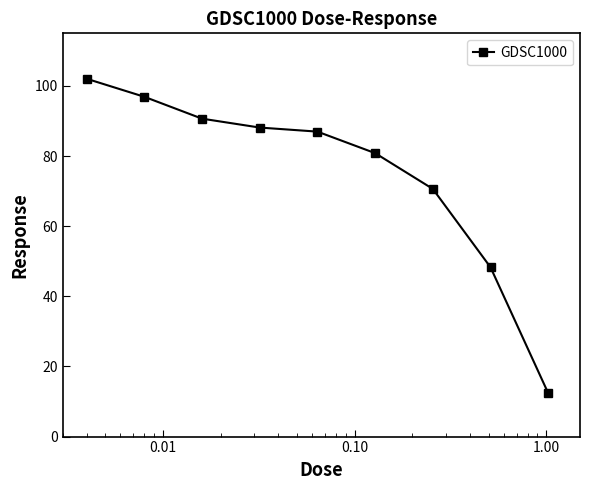

How many values exceed 86?

5